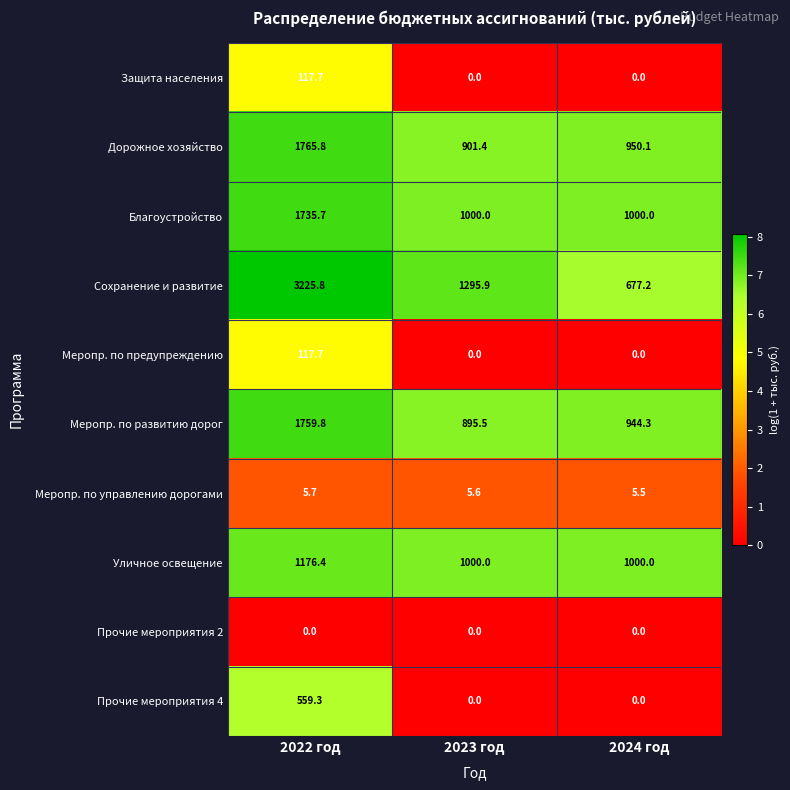

What is the greatest value displayed?

3225.8